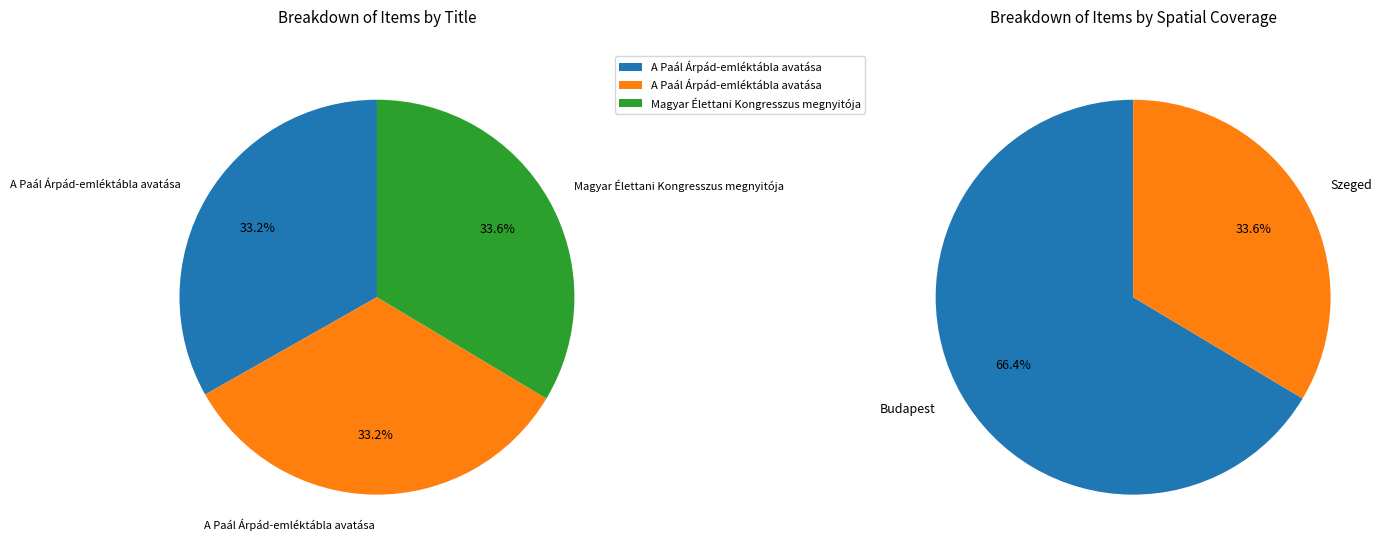

Is there any slice that represents more than half of the pie?

No